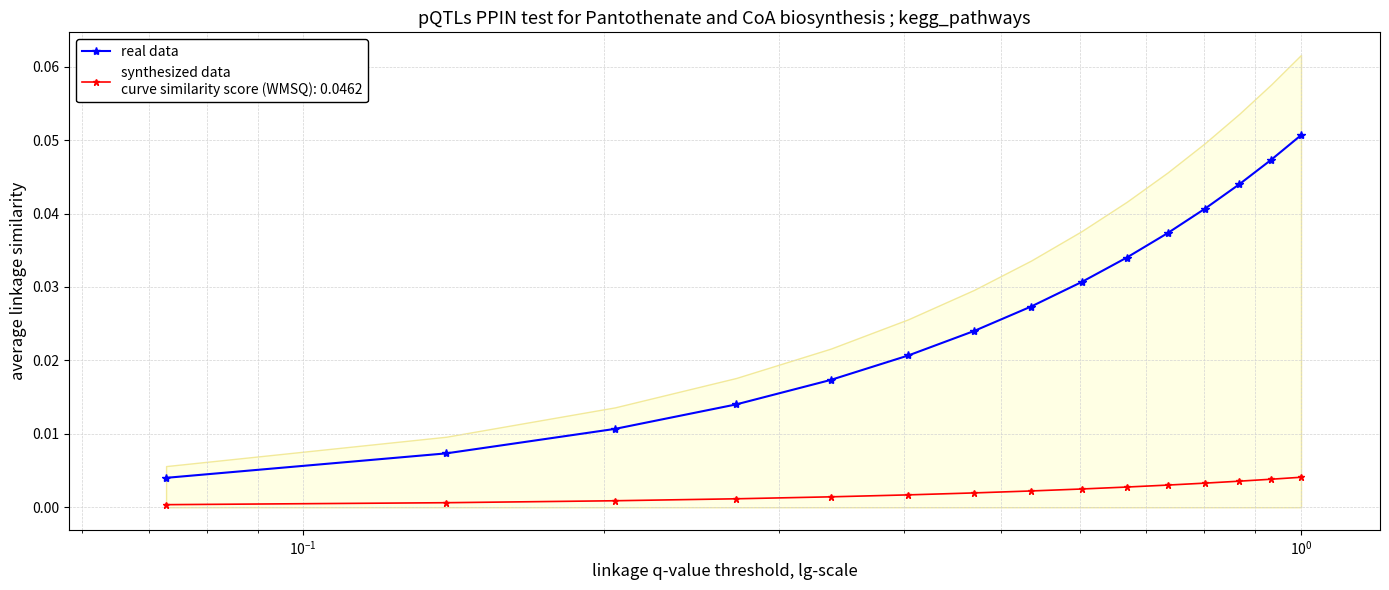

Reading right to left, what are all the values shown in this chart?

0.1	0.0	0.0	0.0	0.0	0.0	0.0	0.0	0.0	0.0	0.0	0.0	0.0	0.0	0.0